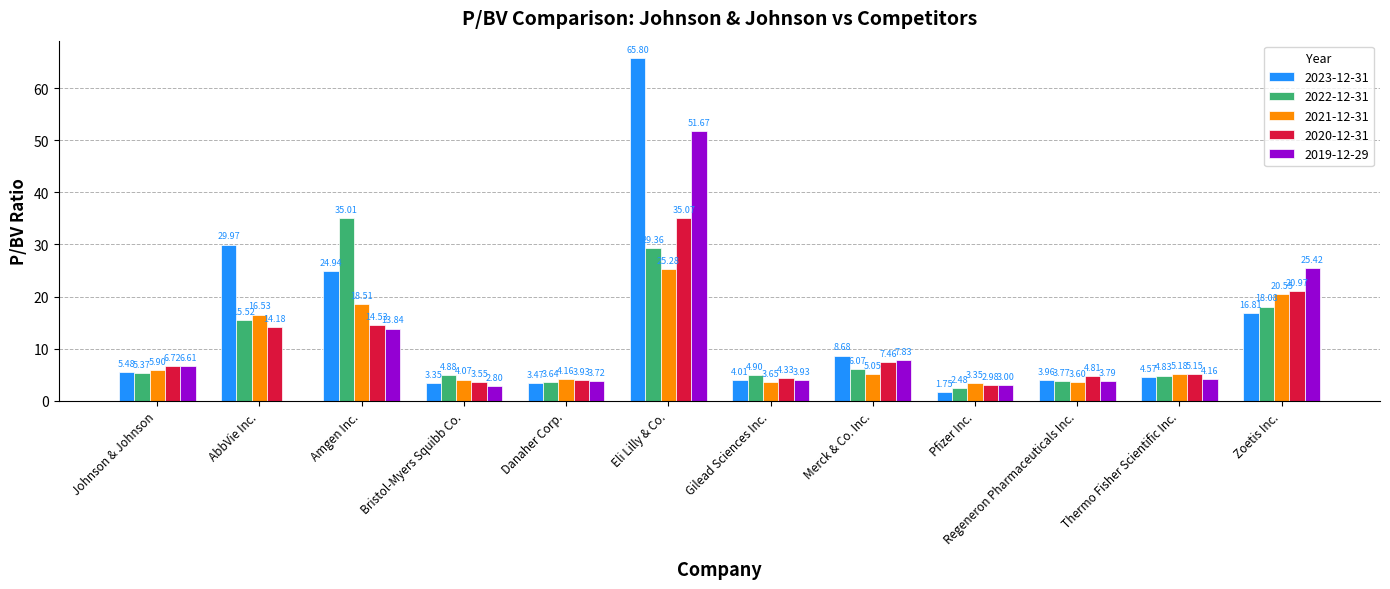

The value of 2021-12-31 at Eli Lilly & Co. is 10.1. True or false?

False